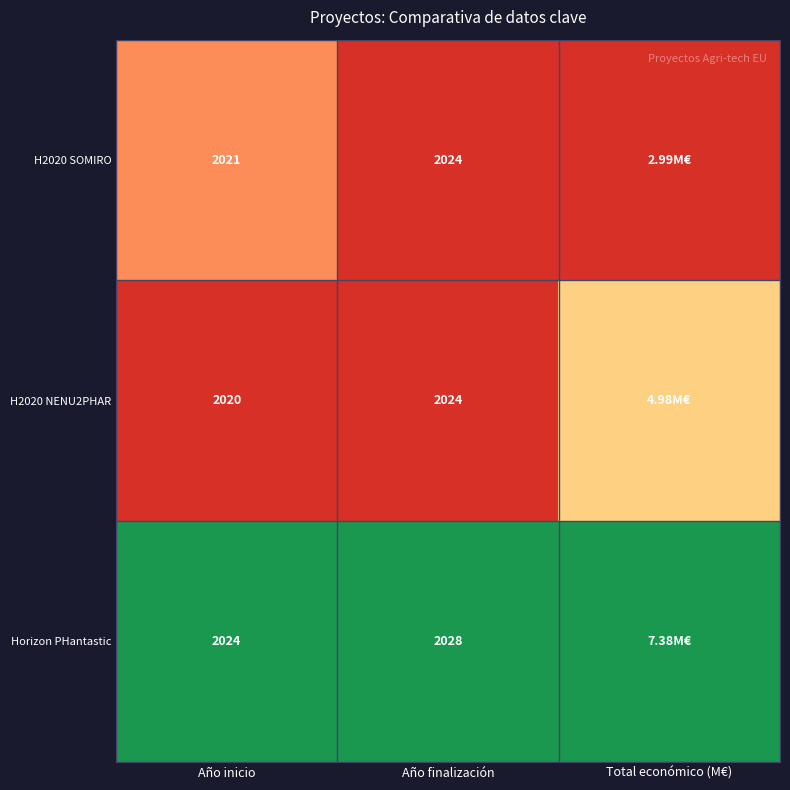

True or false: H2020 NENU2PHAR has a value of -0.1 at Año inicio.

False